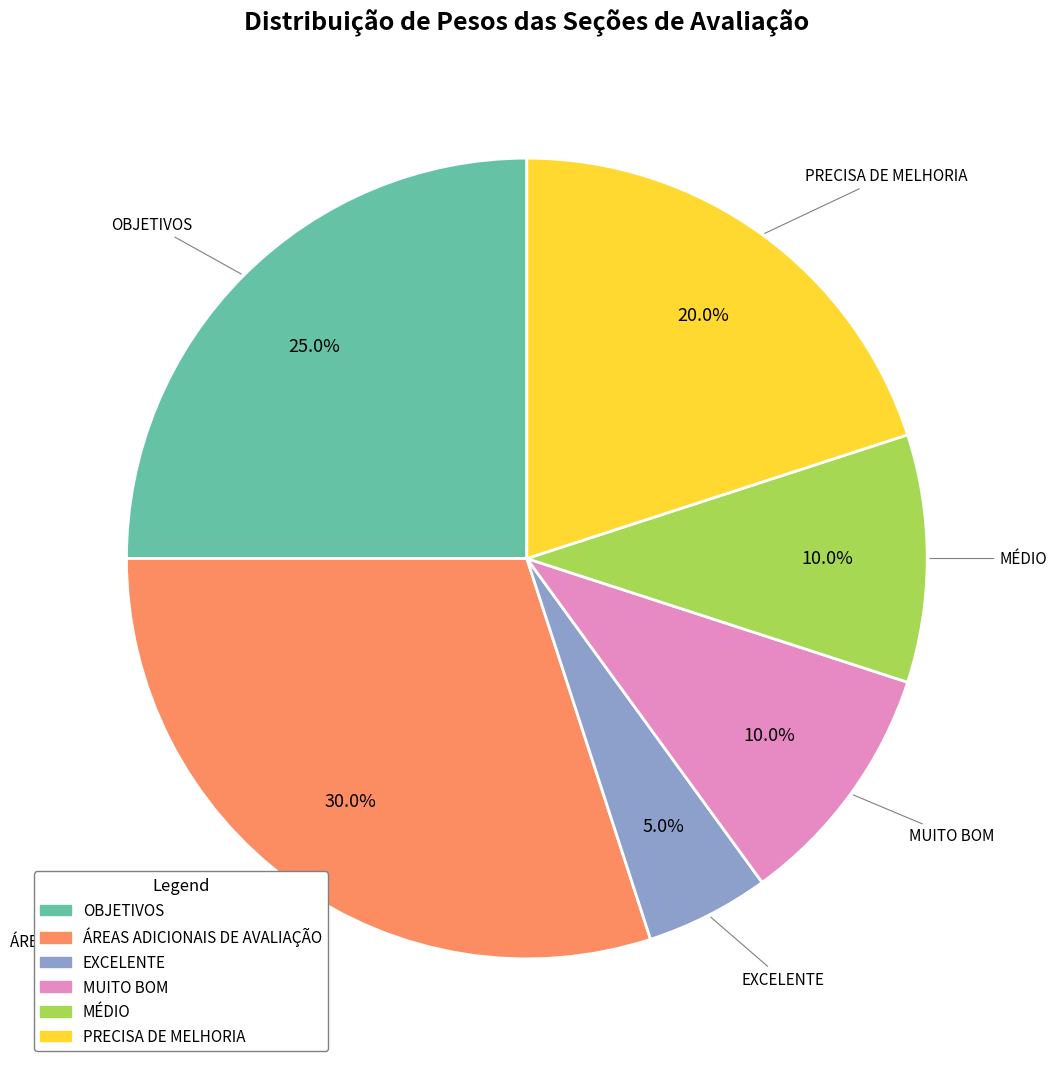

Which slice is the smallest?

EXCELENTE